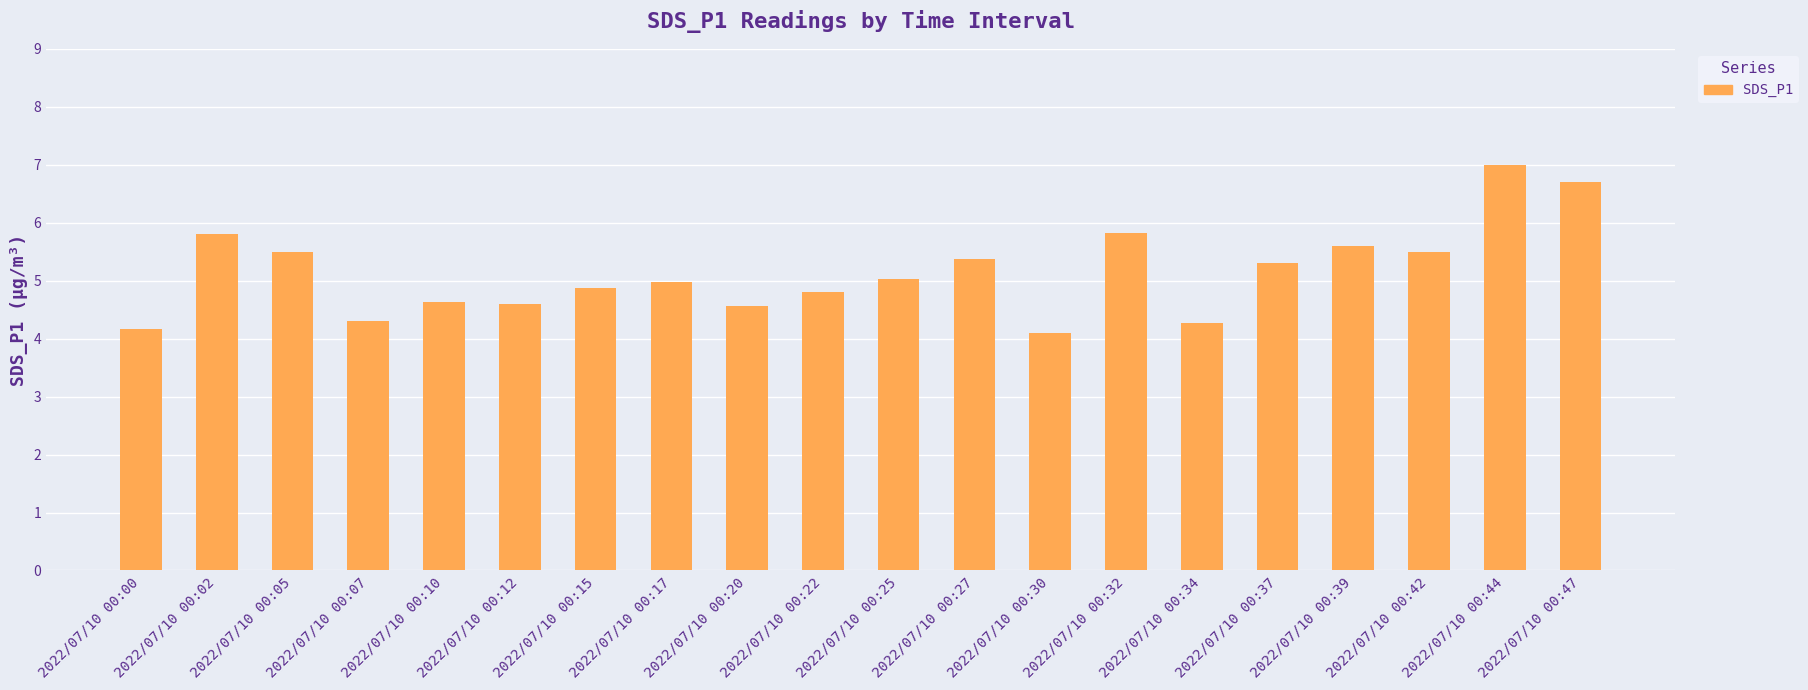

The value at 2022/07/10 00:05 is 5.5. True or false?

True